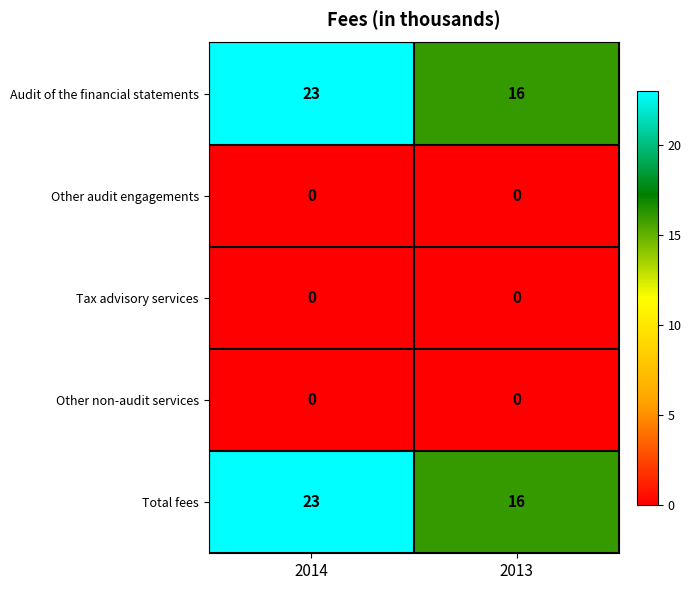

Reading right to left, extract all data points from this chart.

Audit of the financial statements: 2013=16	2014=23
Other audit engagements: 2013=0	2014=0
Tax advisory services: 2013=0	2014=0
Other non-audit services: 2013=0	2014=0
Total fees: 2013=16	2014=23